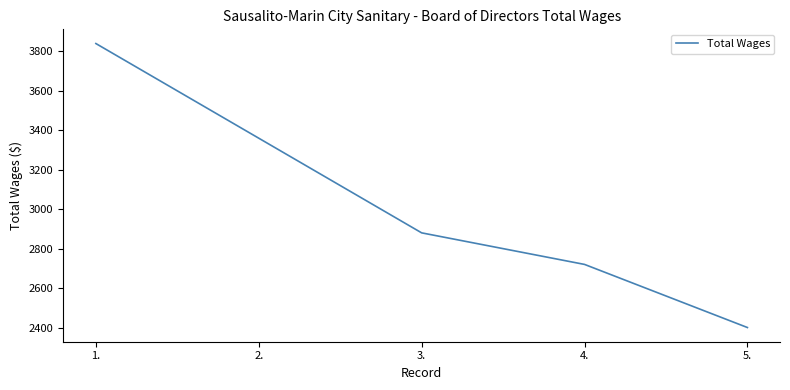

Count the number of data series in this chart.

1